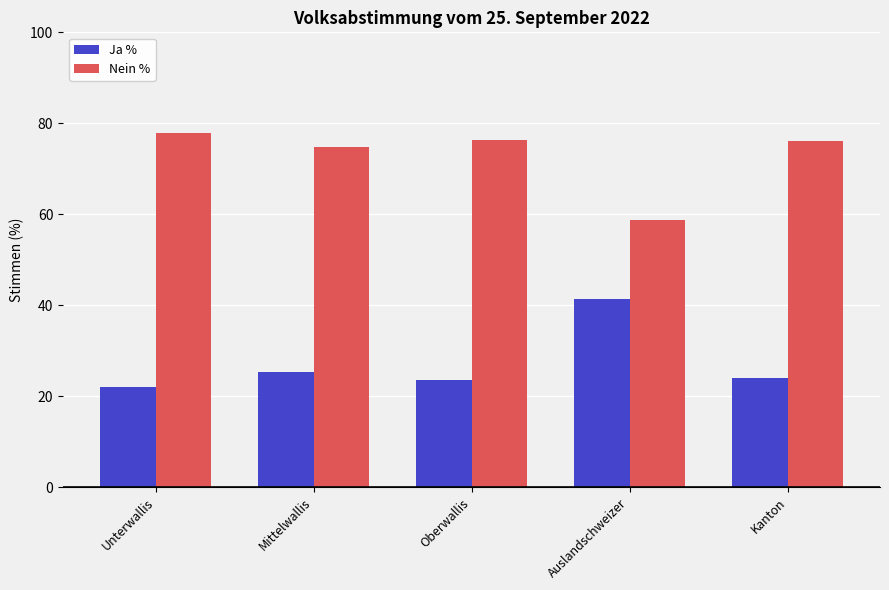

What is the spread (max minus min) of values at Unterwallis?

55.9